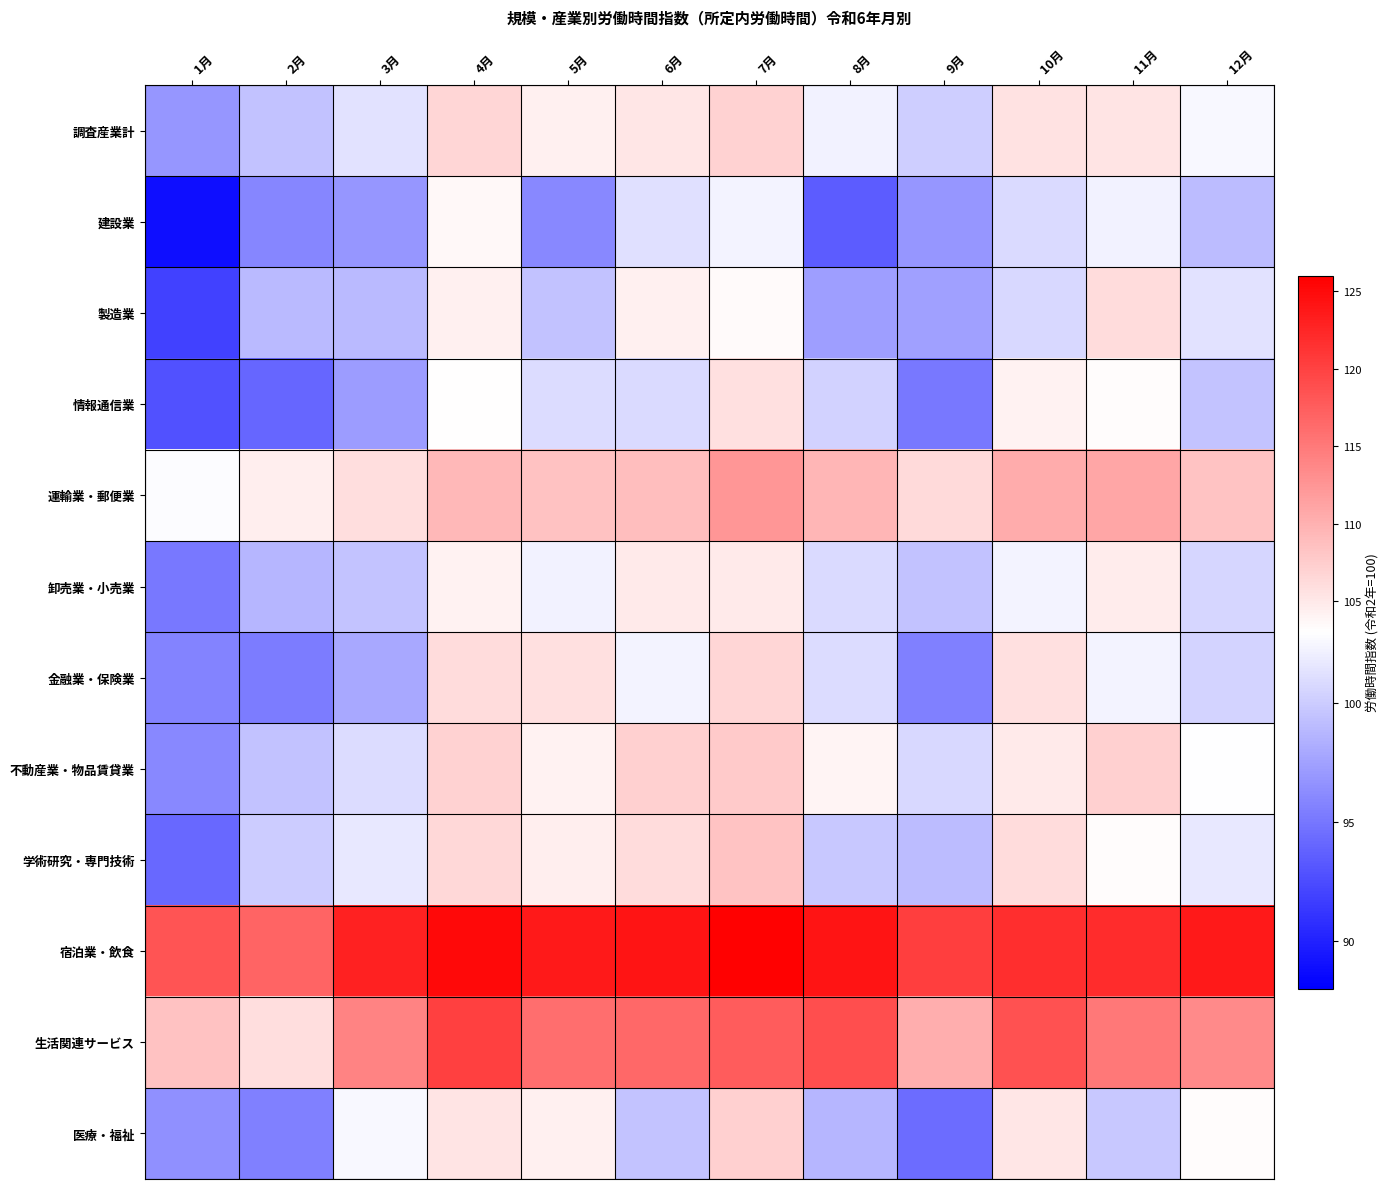

What is the difference between the highest and lowest values at 5月?

27.6